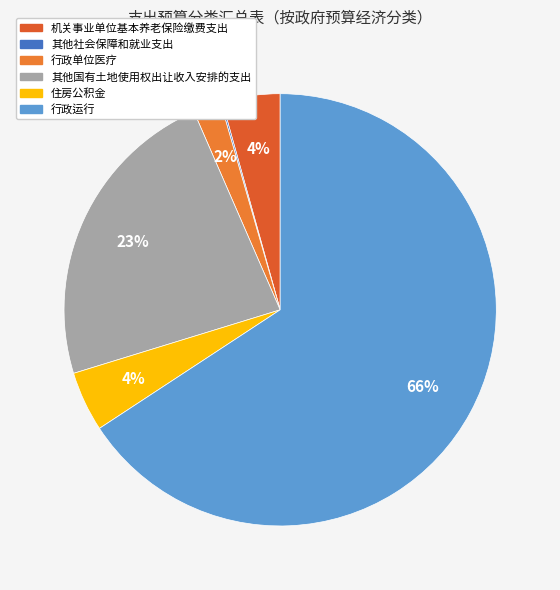

To the nearest percent, what is the average slice percentage?

17%